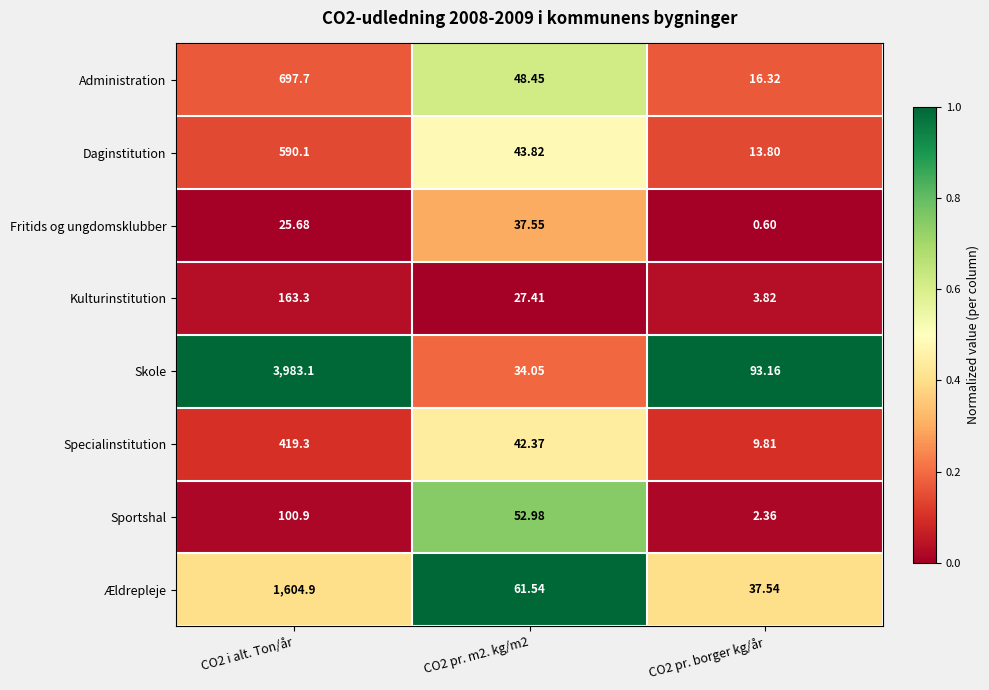

At CO2 i alt. Ton/år, list the series in order from largest to smallest.

Skole, Ældrepleje, Administration, Daginstitution, Specialinstitution, Kulturinstitution, Sportshal, Fritids og ungdomsklubber